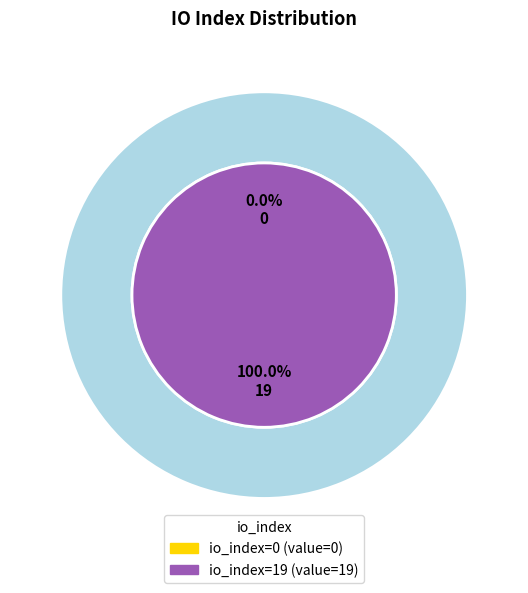

How many segments does this pie chart have?

2